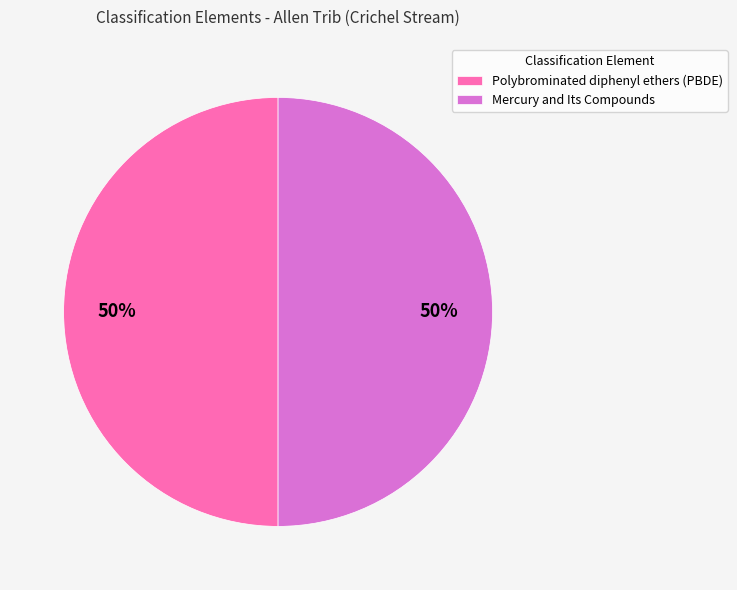

To the nearest percent, what portion does Mercury and Its Compounds represent?

50%